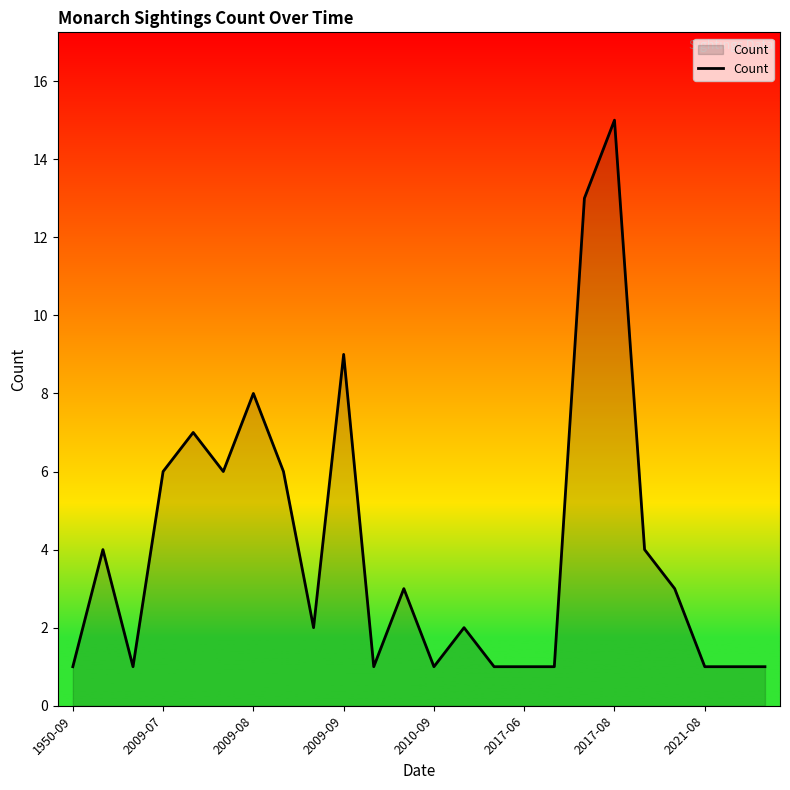

What is the maximum value shown in the chart?

15